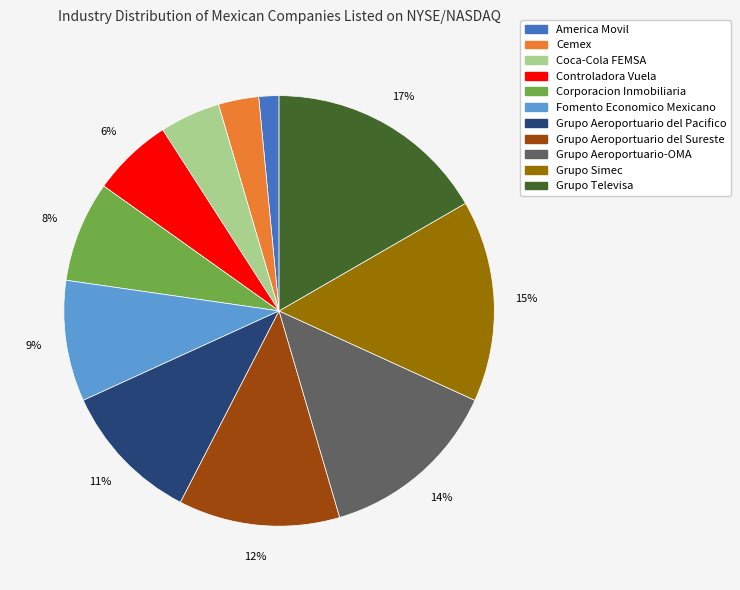

Is there any slice that represents more than half of the pie?

No